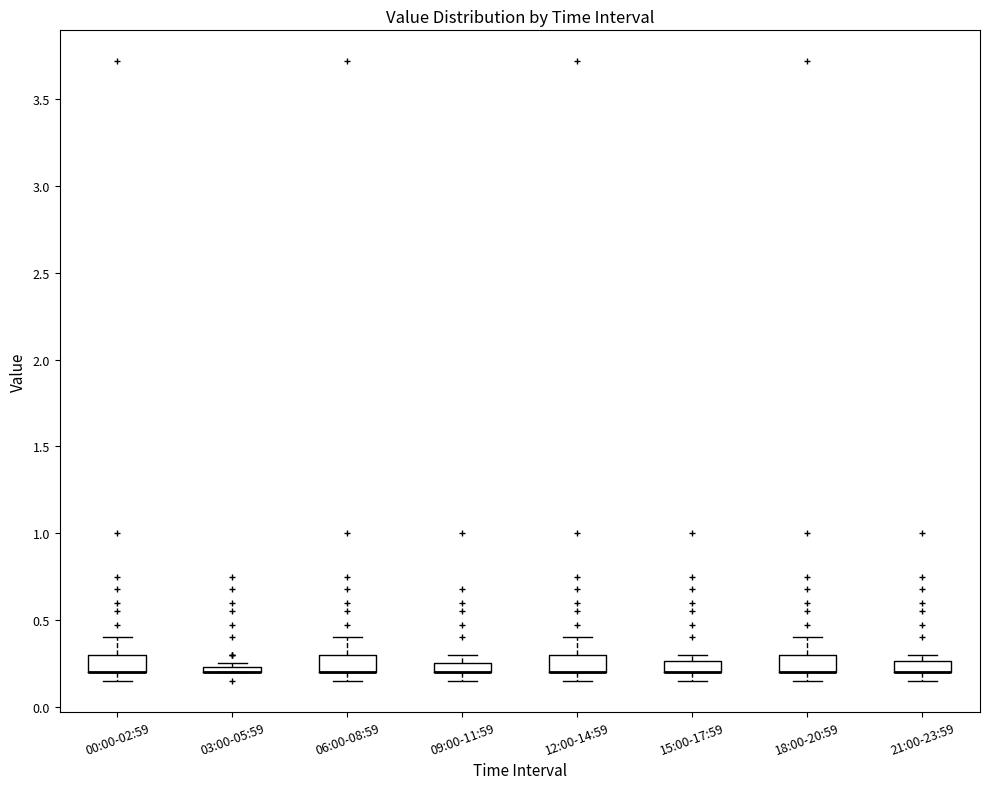

Where does the lower whisker of the box for 09:00-11:59 end on the y-axis? The values are not printed on the chart, so give them approximately, as read against the axis.

0.15